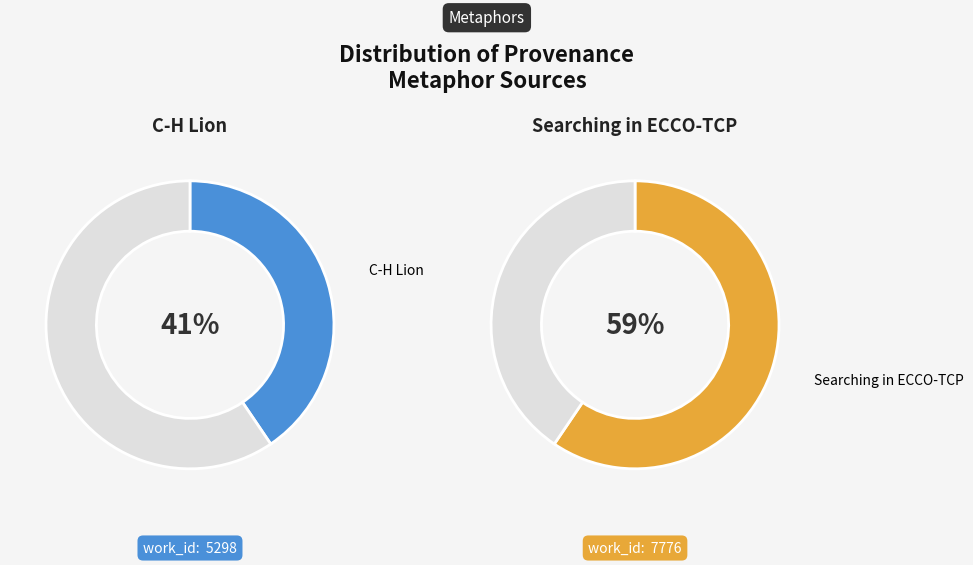

The Searching in ECCO-TCP slice represents 46% of the pie. True or false?

False